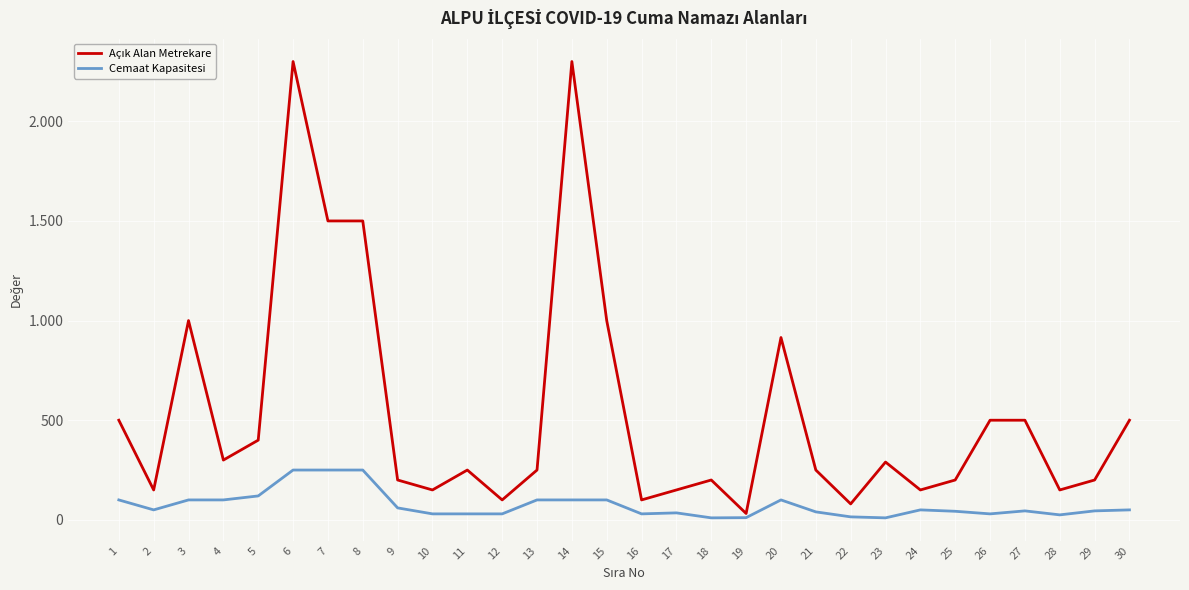

At how many categories does at least one series exceed 2273?

2